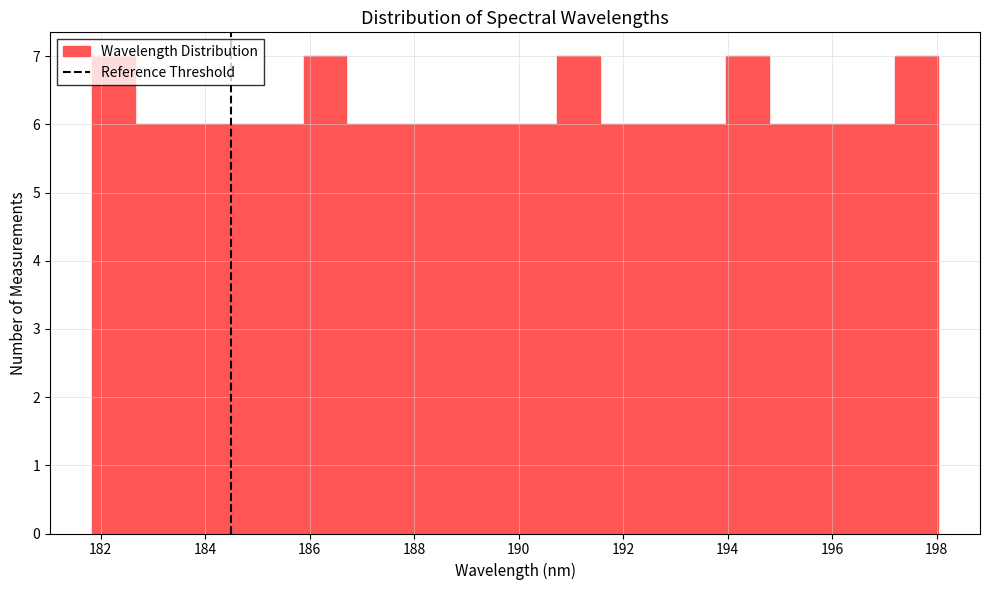

Reading left to right, list every bar in this chart as the range it spans on the x-axis followed by its height. Neither the bar edges nor the heights are printed on the chart, so give them approximately, as read against the axes.

181.8 to 182.6: 7
182.6 to 183.4: 6
183.4 to 184.2: 6
184.2 to 185.0: 6
185.0 to 185.8: 6
185.8 to 186.6: 7
186.6 to 187.6: 6
187.6 to 188.4: 6
188.4 to 189.2: 6
189.2 to 190.0: 6
190.0 to 190.8: 6
190.8 to 191.6: 7
191.6 to 192.4: 6
192.4 to 193.2: 6
193.2 to 194.0: 6
194.0 to 194.8: 7
194.8 to 195.6: 6
195.6 to 196.4: 6
196.4 to 197.2: 6
197.2 to 198.0: 7